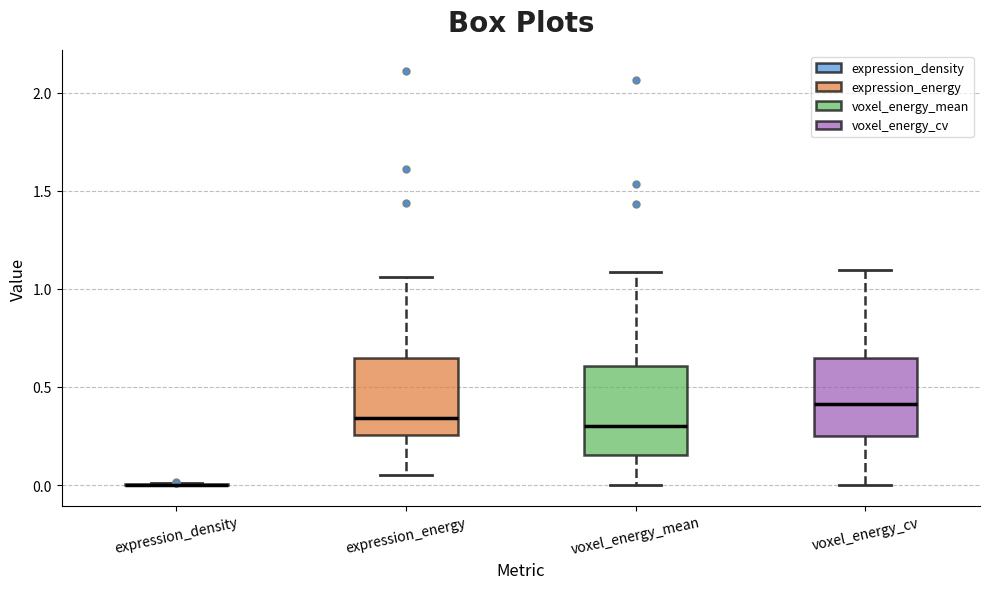

Reading left to right, read every box against the y-axis: the position of its median line, the range the box covers, and the ends of its whiskers. The values are not printed on the chart, so give them approximately, as read against the axis.

expression_density: box collapsed to a line at 0.00, whiskers 0.00 to 0.00
expression_energy: median 0.35, box 0.25 to 0.65, whiskers 0.05 to 1.05
voxel_energy_mean: median 0.30, box 0.15 to 0.60, whiskers 0.00 to 1.10
voxel_energy_cv: median 0.40, box 0.25 to 0.65, whiskers 0.00 to 1.10